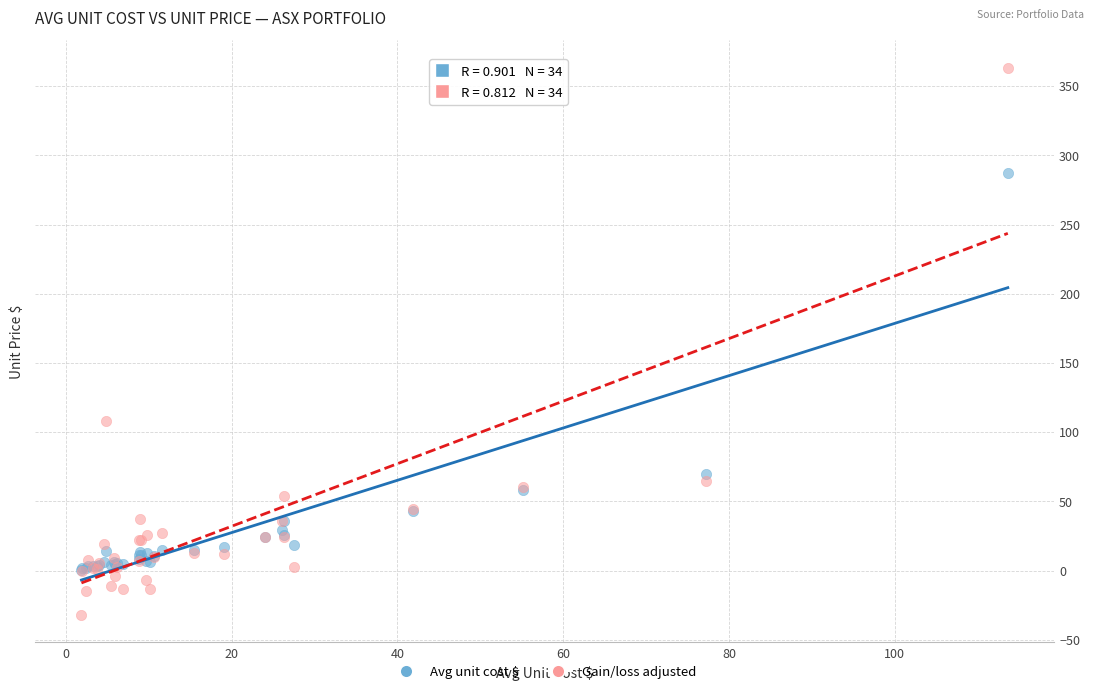

Which series reaches the minimum Y coordinate?

Gain/loss adjusted